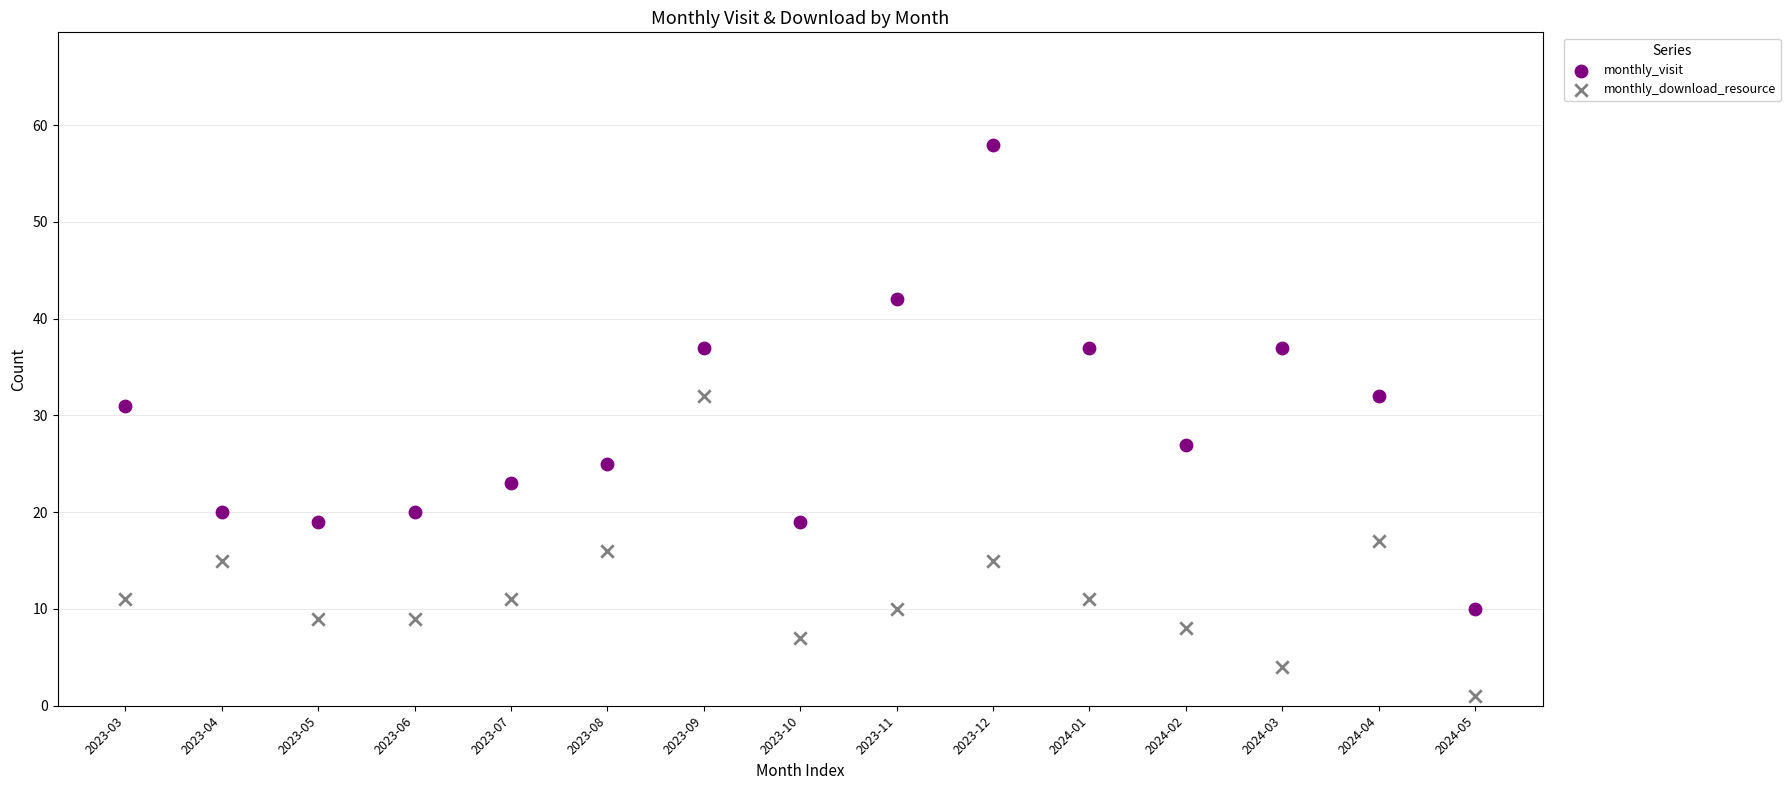

Across all data points, what is the range of Y values (max minus min)?

57